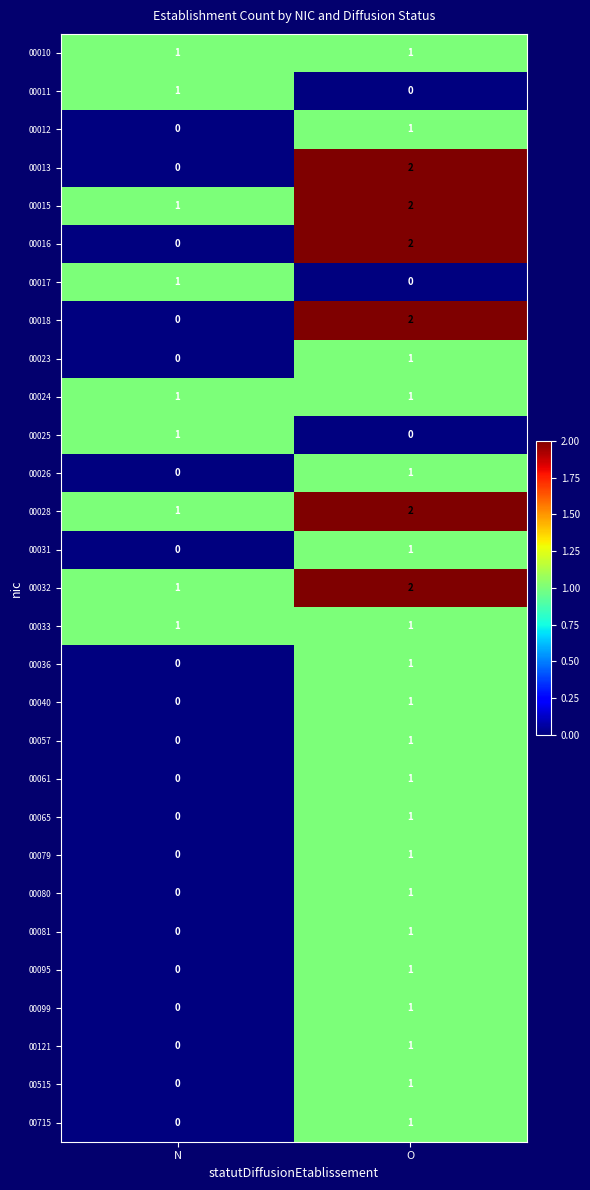

At which label does 00016 reach its minimum?

N